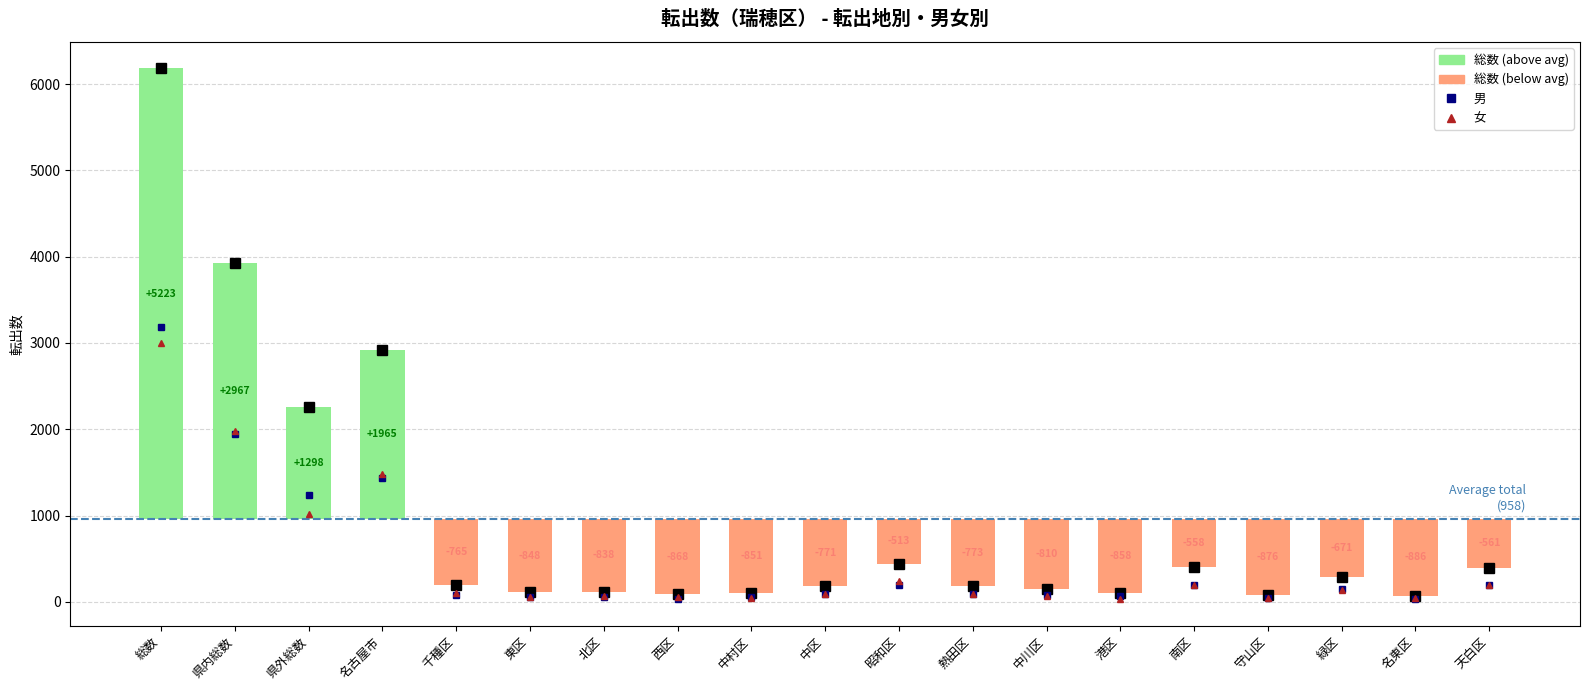

Where is 男 nearest to the value 1515?

名古屋市